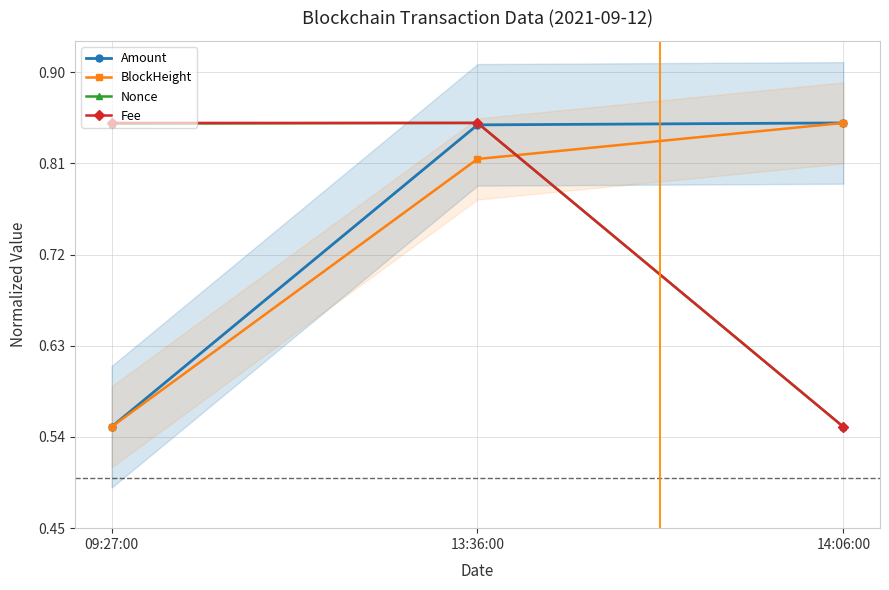

Which series has the largest total across all categories?

Fee